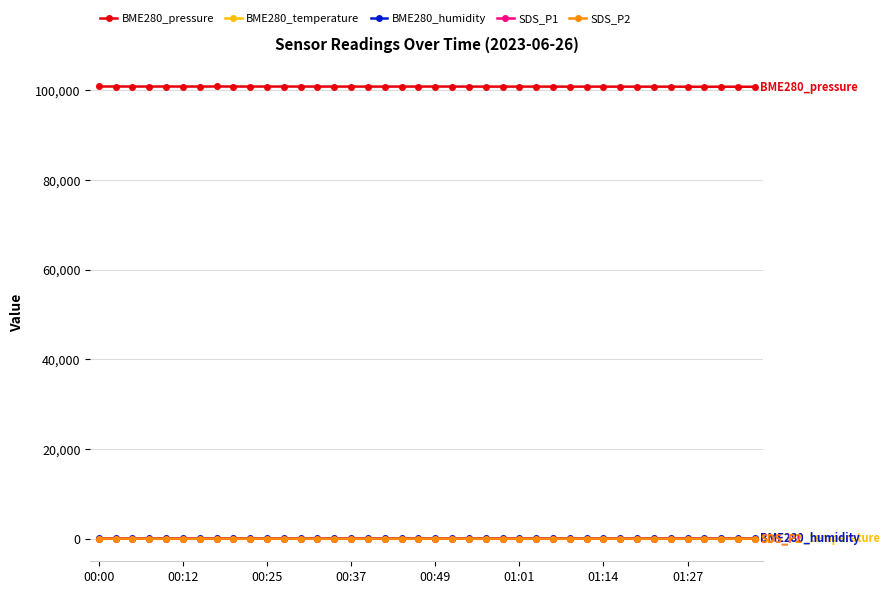

True or false: BME280_pressure and BME280_temperature cross at least once.

False